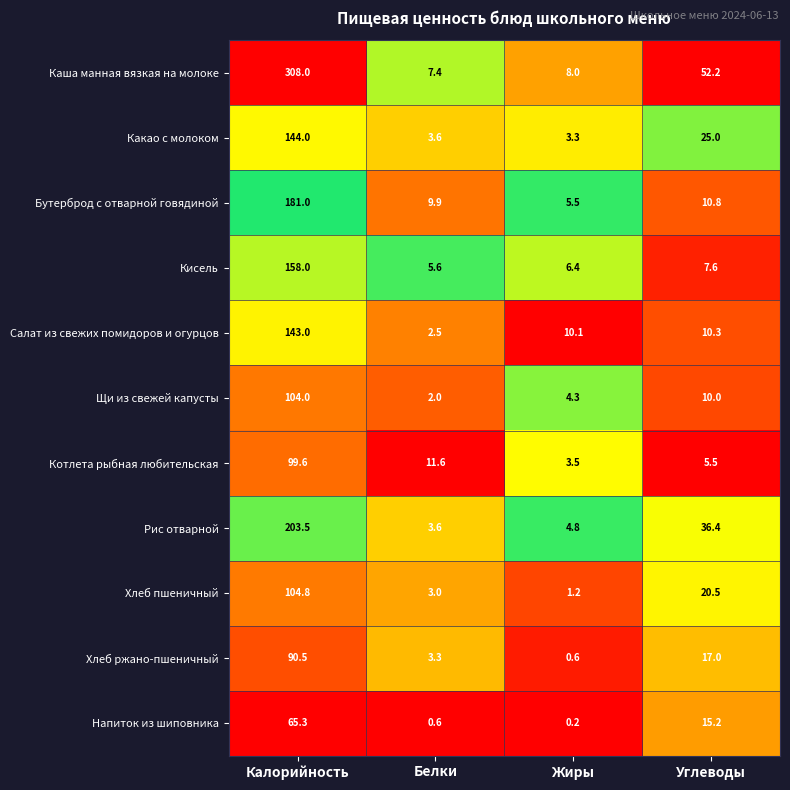

True or false: Рис отварной has a value of 1.4 at Белки.

False